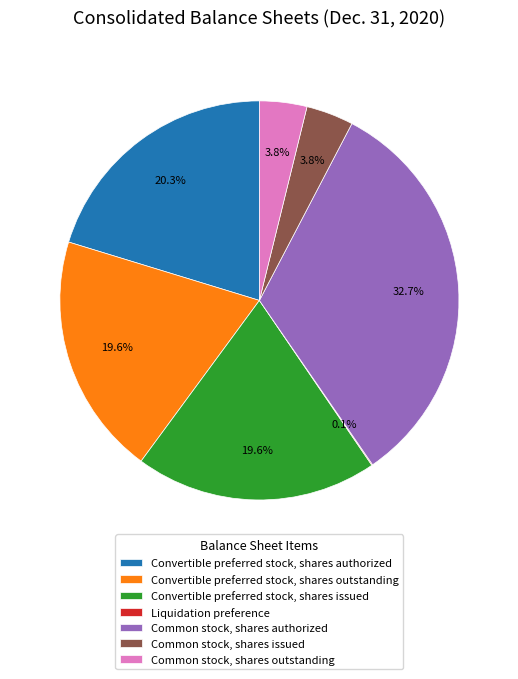

Is it true that Common stock, shares outstanding is 10% of the pie?

False